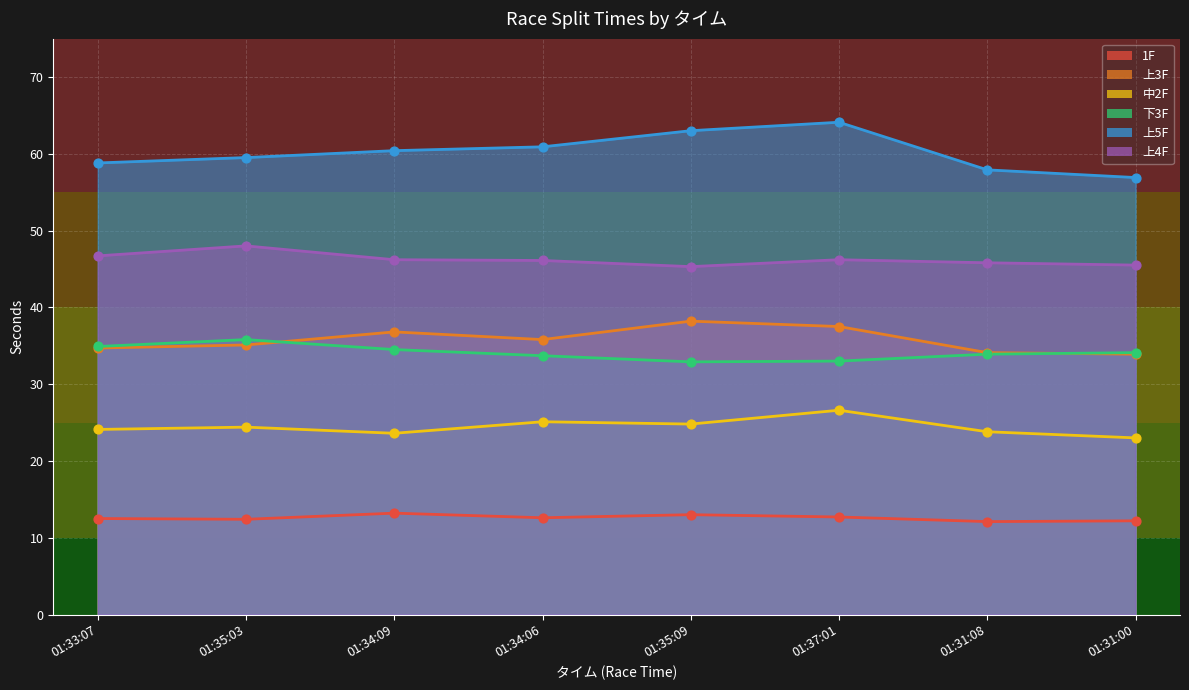

Which series contains the lowest Y value?

1F